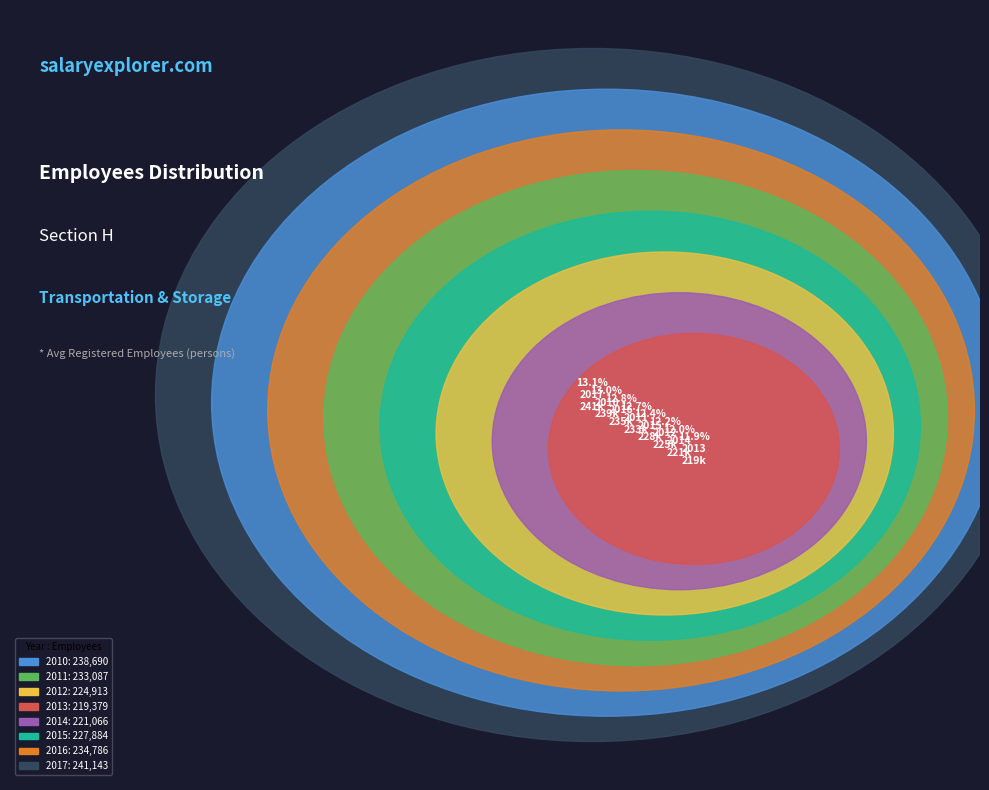

Is there a majority slice in this chart?

No